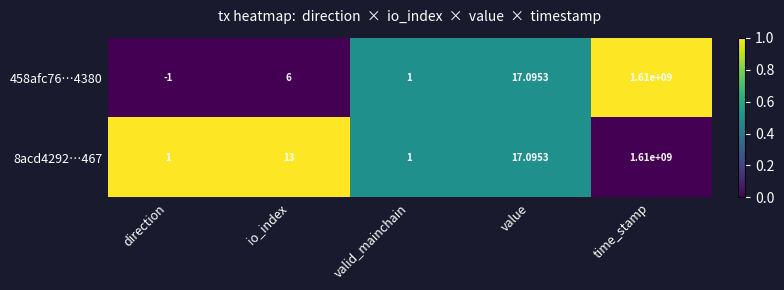

Rank the categories by 458afc76…4380 value from lowest to highest.

direction, valid_mainchain, io_index, value, time_stamp